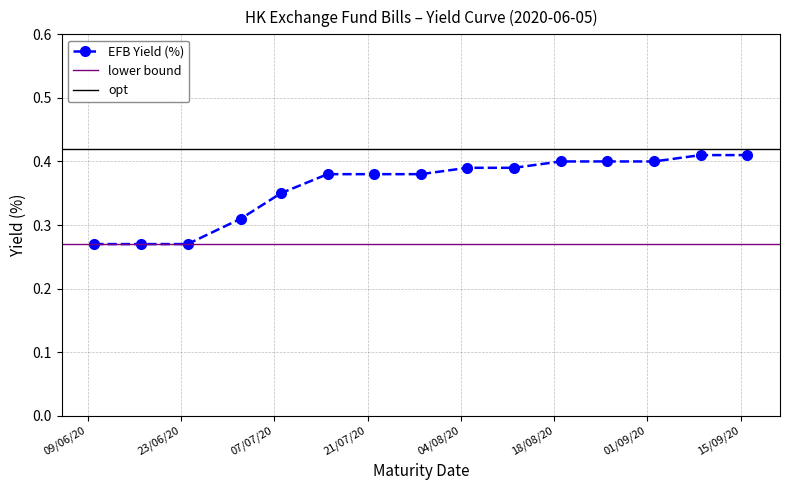

List the labels in order of value, smallest first.

2020-06-10, 2020-06-17, 2020-06-24, 2020-07-02, 2020-07-08, 2020-07-15, 2020-07-22, 2020-07-29, 2020-08-05, 2020-08-12, 2020-08-19, 2020-08-26, 2020-09-02, 2020-09-09, 2020-09-16